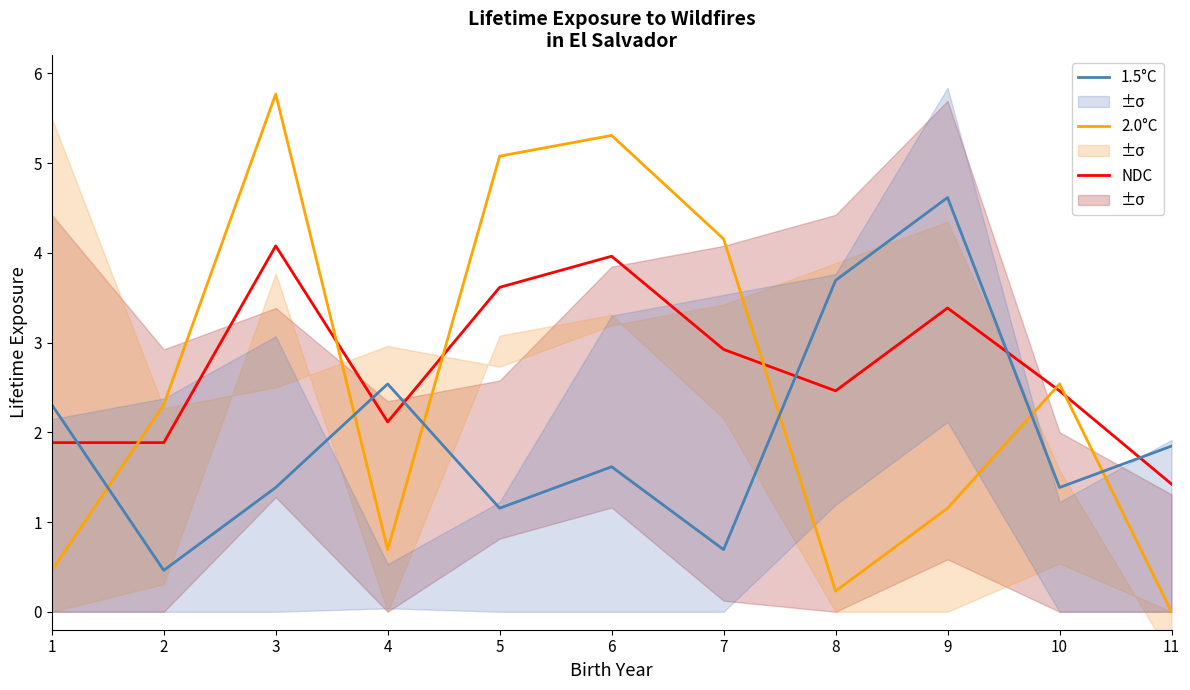

How many lines are shown in the chart?

3